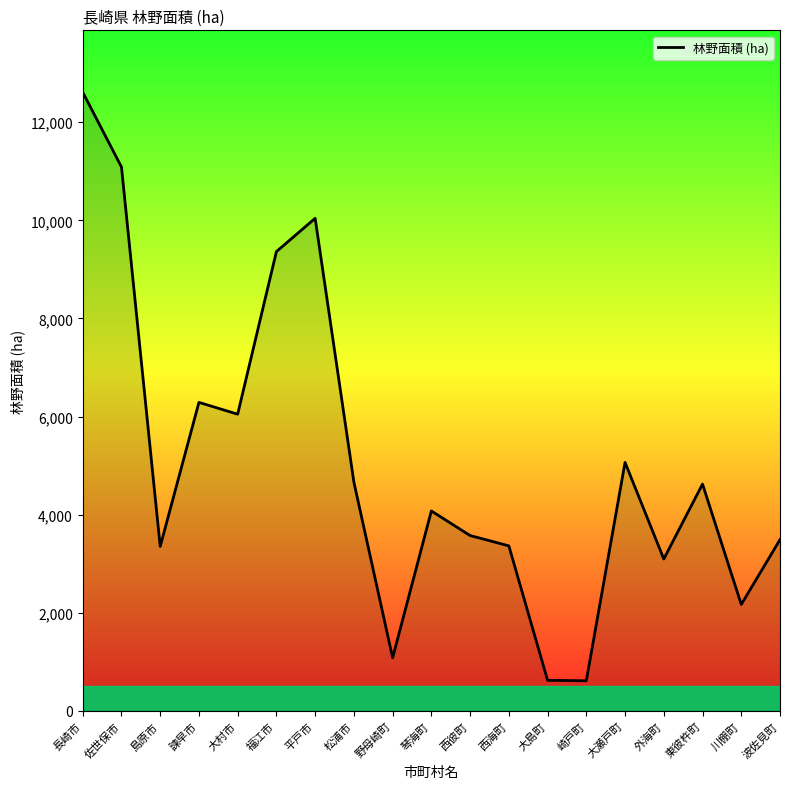

Where does the data first go above 4075?

長崎市